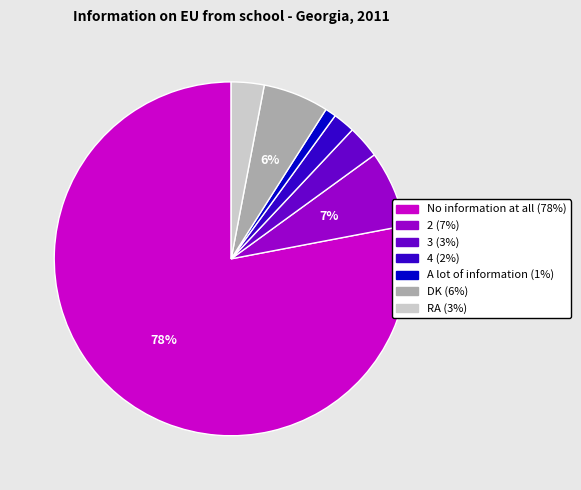

What is the largest slice in the pie chart?

No information at all